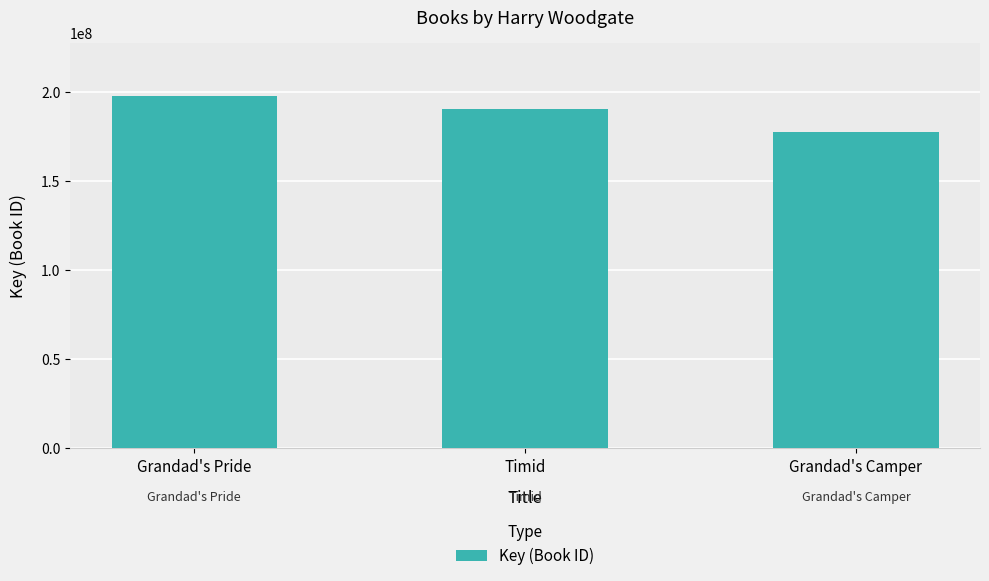

What is the difference between the maximum and minimum values?

20259704